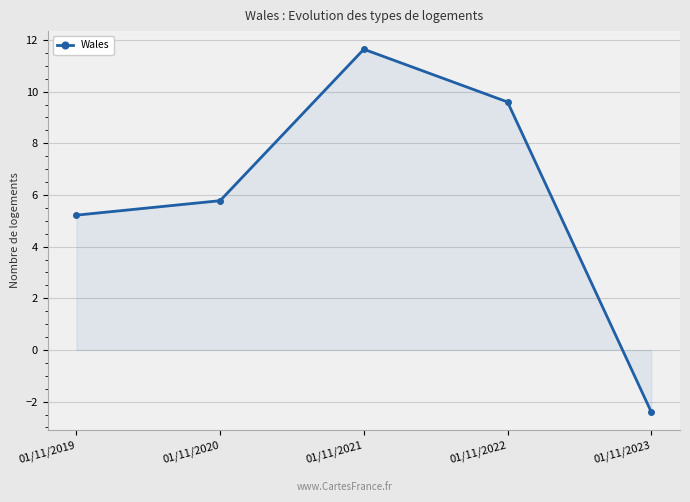

Rank the categories by value from lowest to highest.

01/11/2023, 01/11/2019, 01/11/2020, 01/11/2022, 01/11/2021